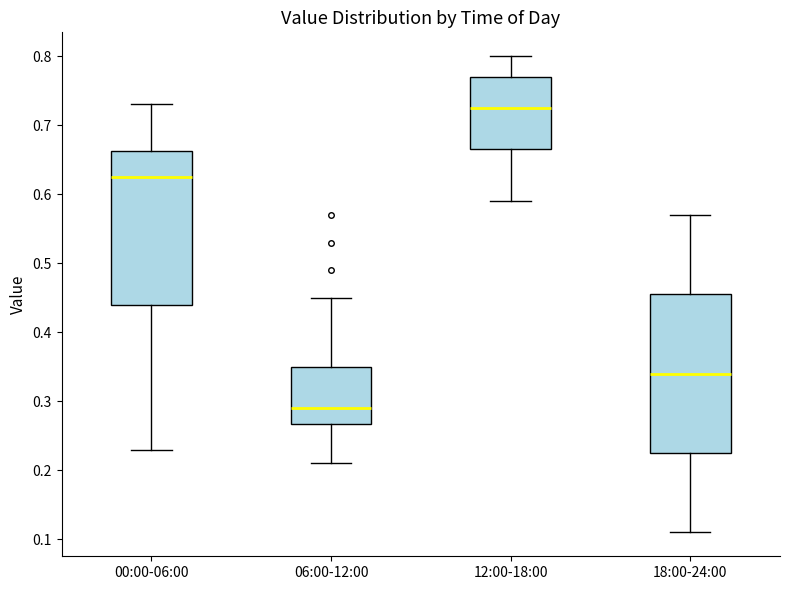

Where does the lower whisker of the box for 00:00-06:00 end on the y-axis? The values are not printed on the chart, so give them approximately, as read against the axis.

0.23